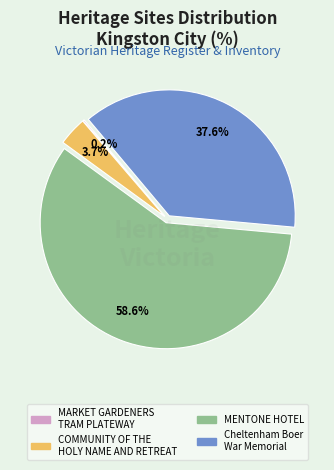

What is the ratio of the value at MENTONE HOTEL to the value at Cheltenham Boer War Memorial?

1.6